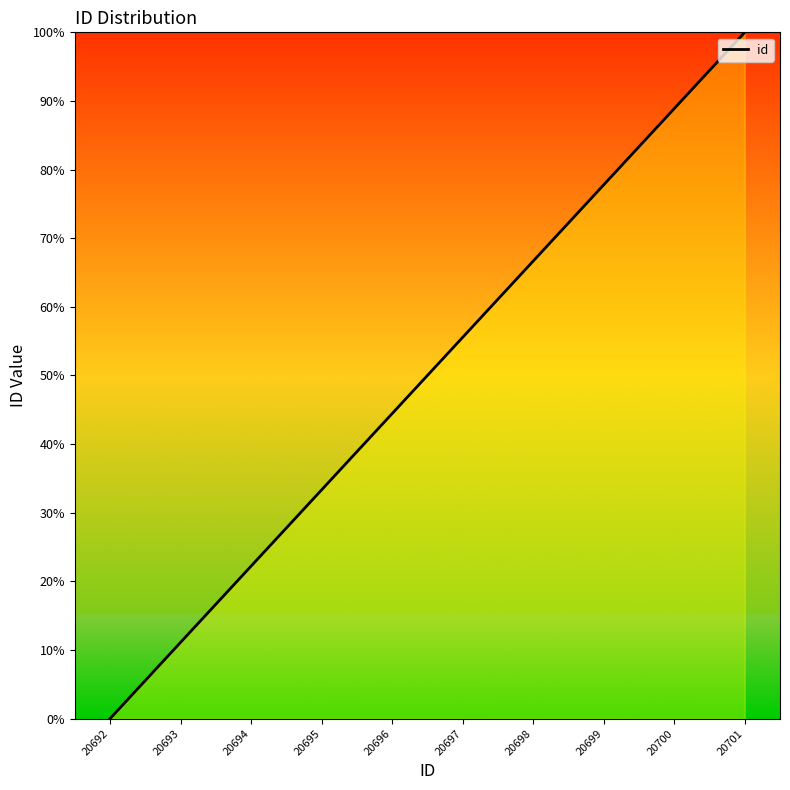

Does the chart have visible grid lines?

No